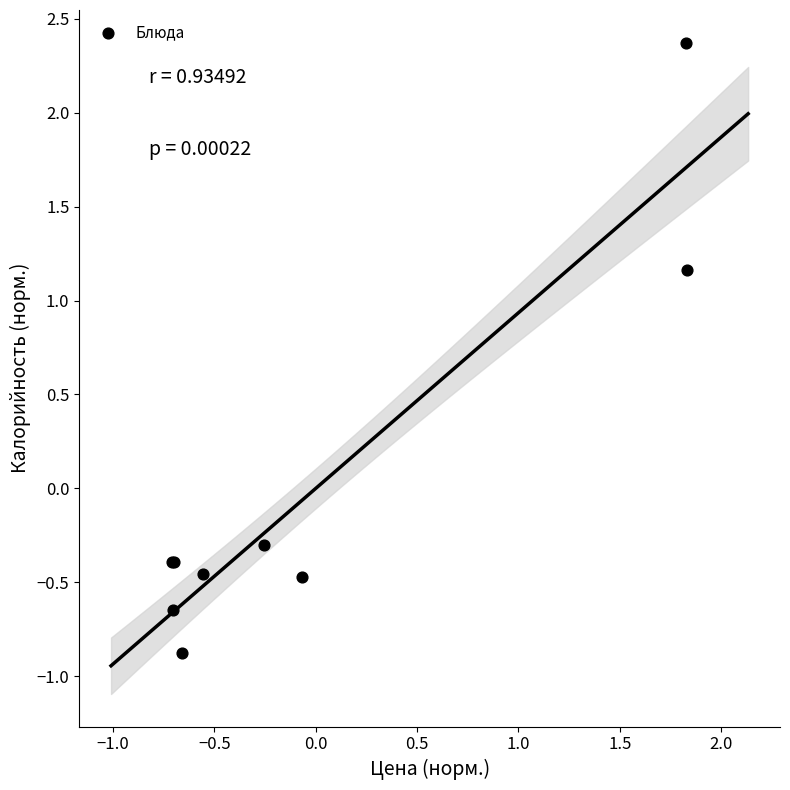

What Y value in the scatter plot is closest to 0?

-0.3